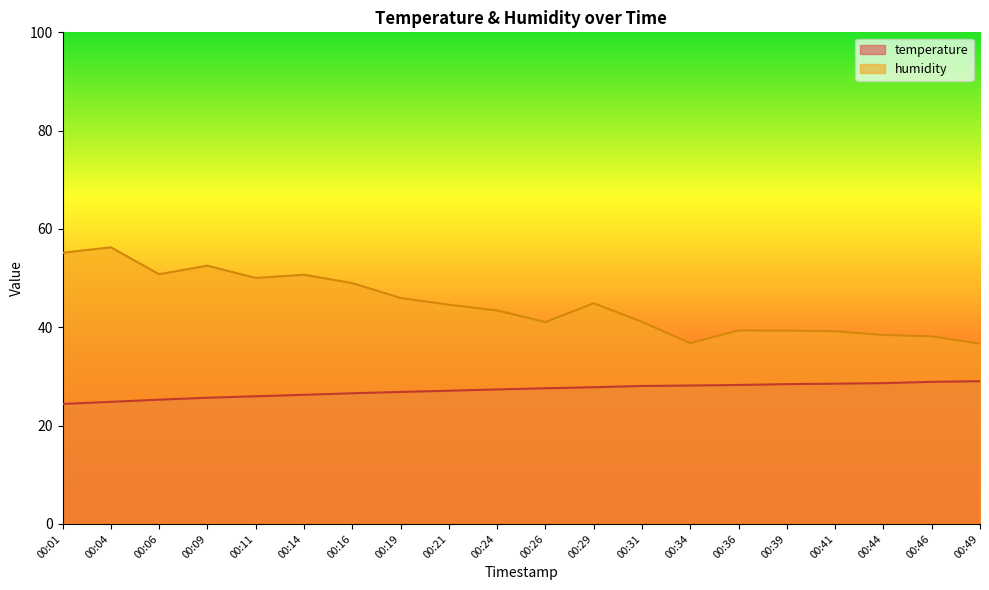

True or false: humidity and temperature intersect in this chart.

False